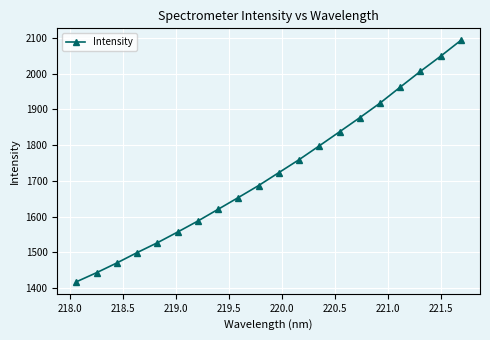

What is the value of the 14th point from the left?

1837.3